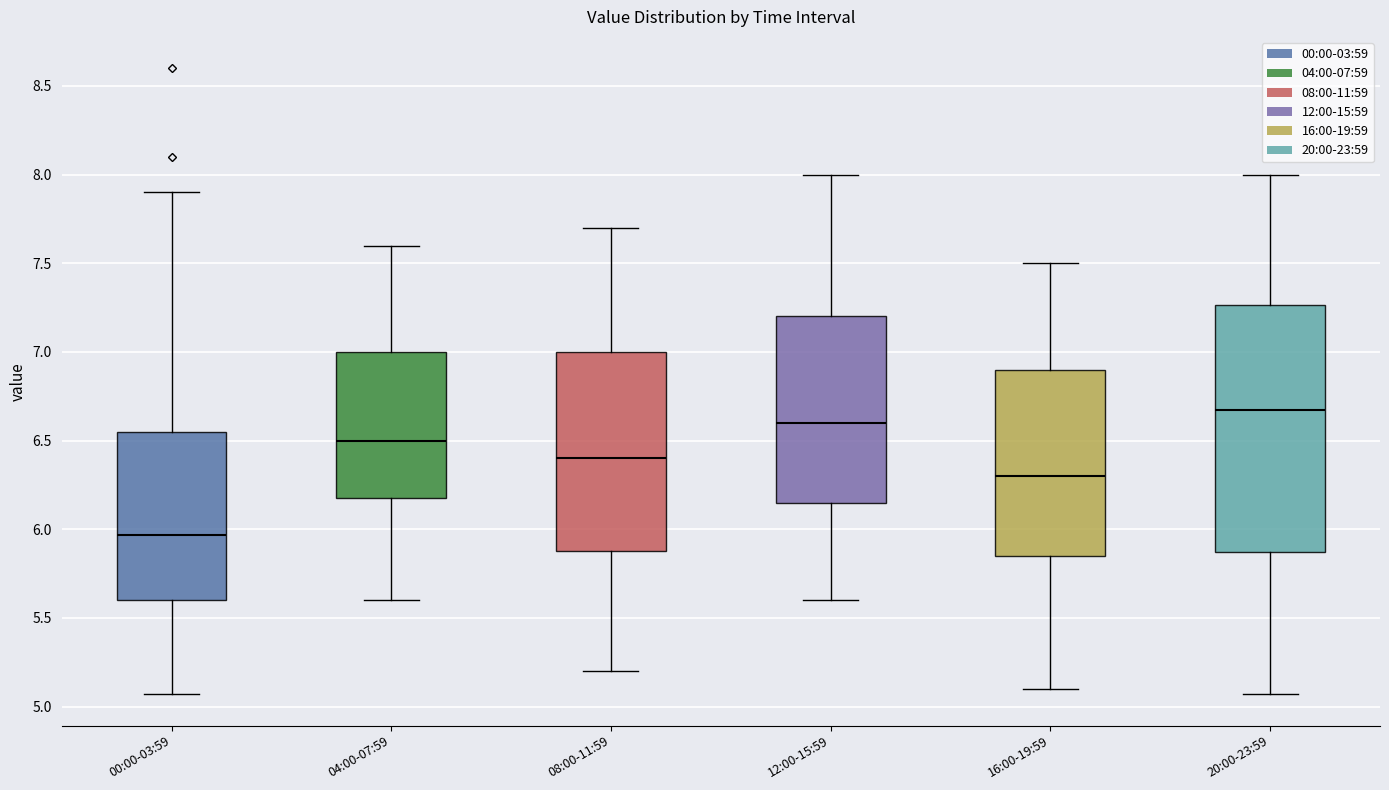

Which box is the tallest, from its lower edge to its upper edge?

20:00-23:59